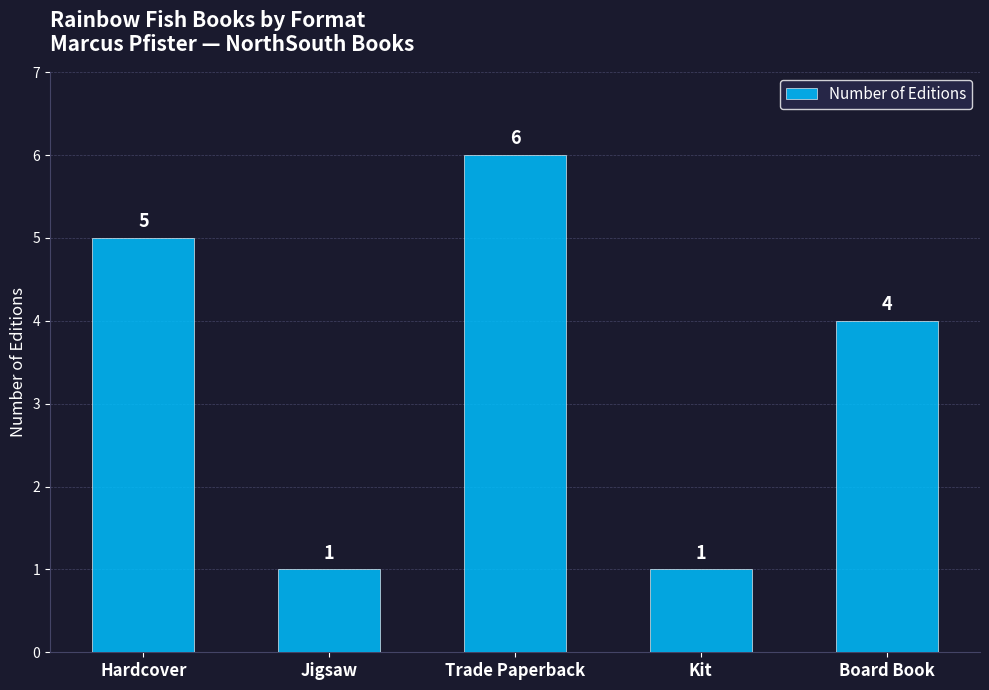

What is the smallest value displayed?

1